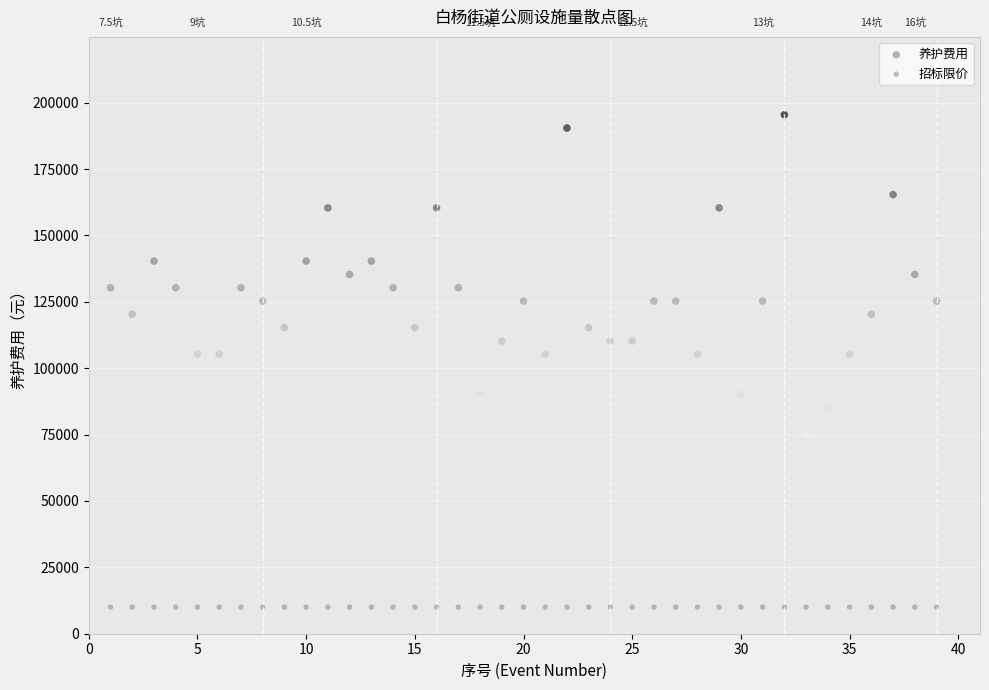

Which series contains the highest Y value?

养护费用